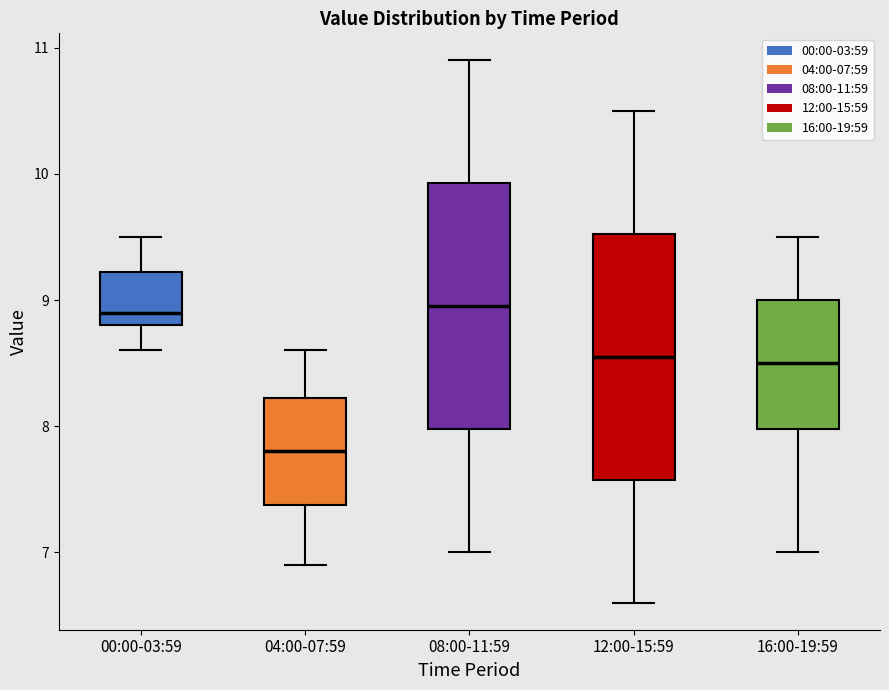

Reading left to right, read every box against the y-axis: the position of its median line, the range the box covers, and the ends of its whiskers. The values are not printed on the chart, so give them approximately, as read against the axis.

00:00-03:59: median 8.9, box 8.8 to 9.2, whiskers 8.6 to 9.5
04:00-07:59: median 7.8, box 7.4 to 8.2, whiskers 6.9 to 8.6
08:00-11:59: median 9.0, box 8.0 to 9.9, whiskers 7.0 to 10.9
12:00-15:59: median 8.6, box 7.6 to 9.5, whiskers 6.6 to 10.5
16:00-19:59: median 8.5, box 8.0 to 9.0, whiskers 7.0 to 9.5